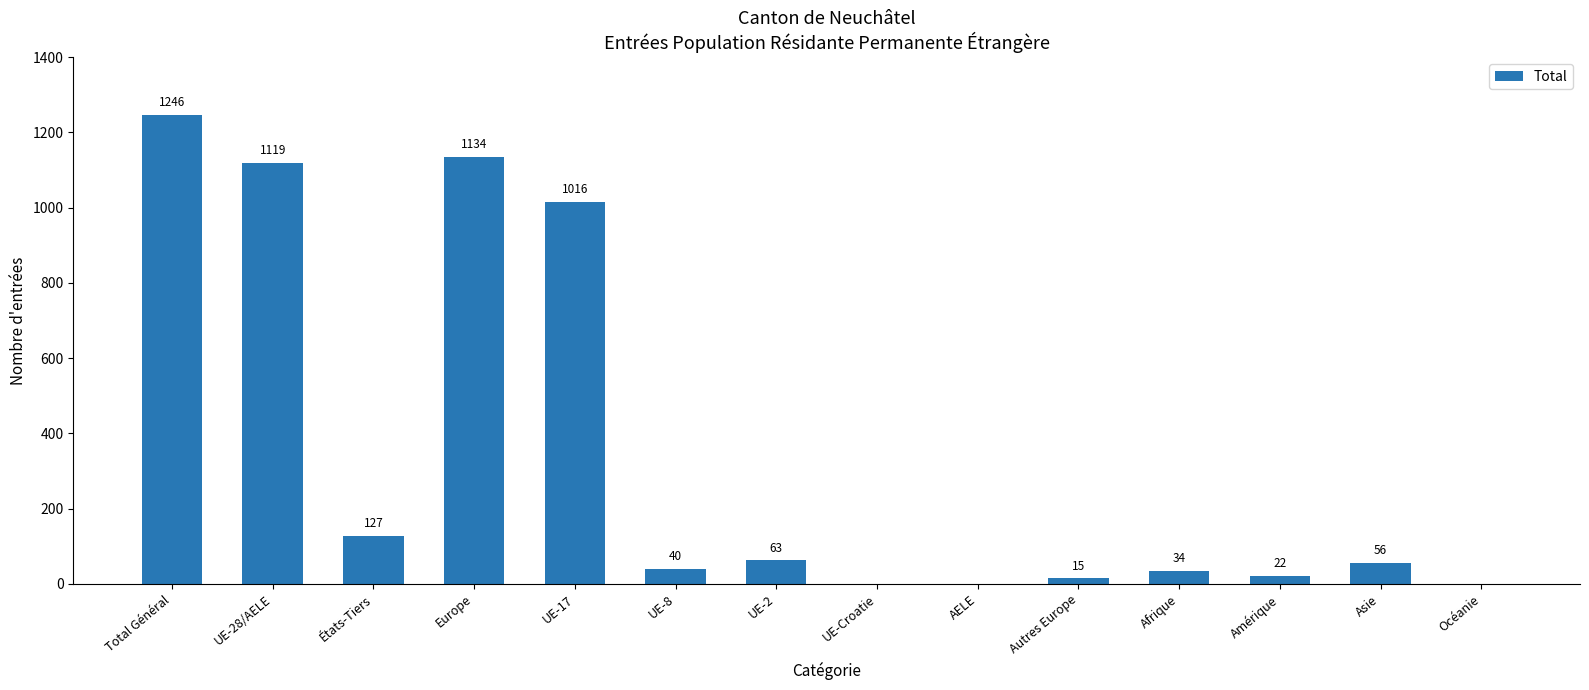

Where does the data first go above 56?

Total Général